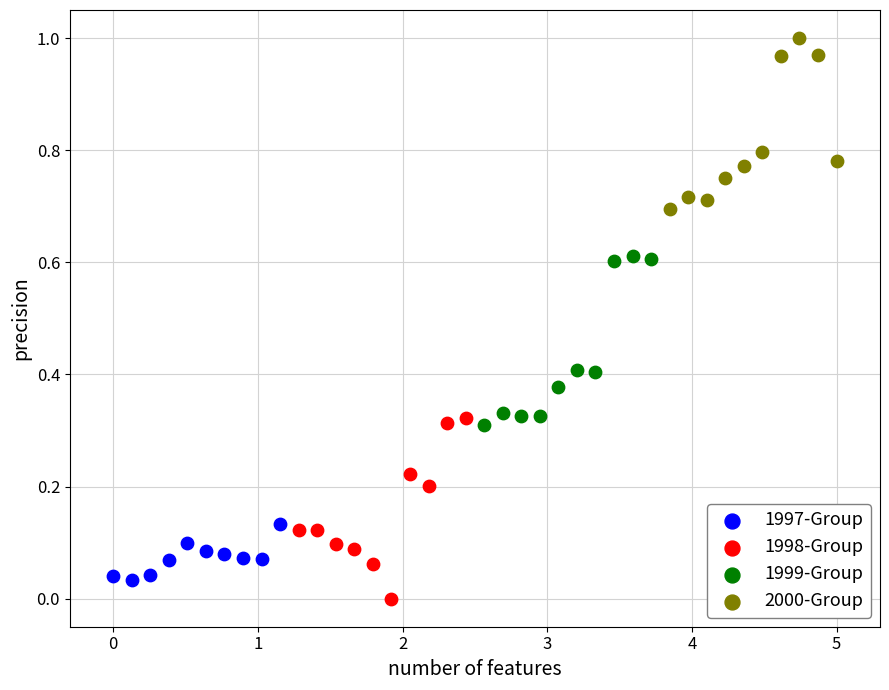

Which series contains the highest Y value?

2000-Group